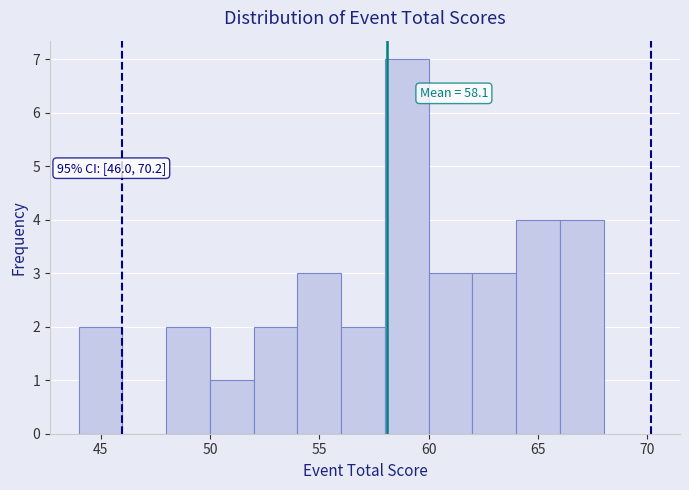

Which range on the x-axis has the tallest bar?

58 to 60